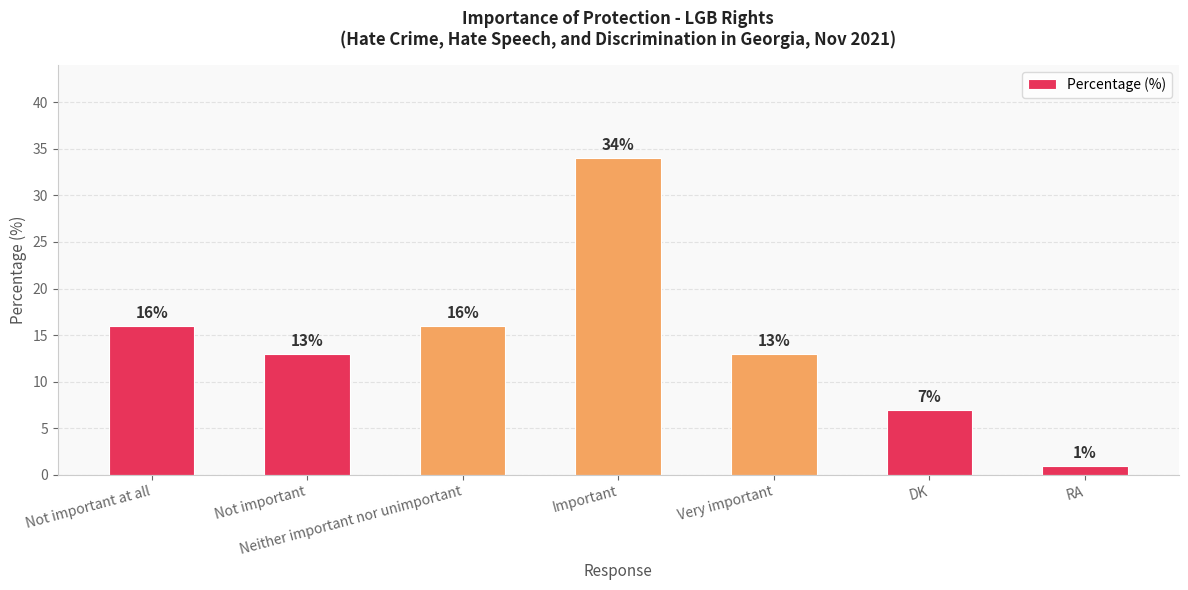

The chart shows a value of 34 at Important. True or false?

True